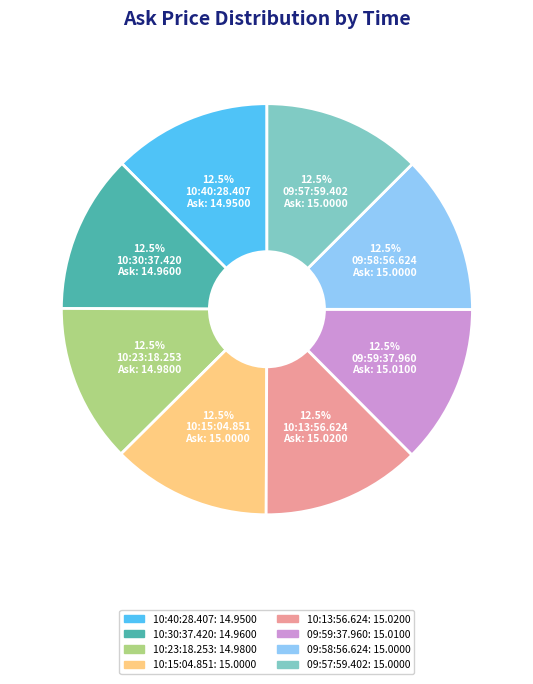

True or false: 09:57:59.402 accounts for 2% of the total.

False